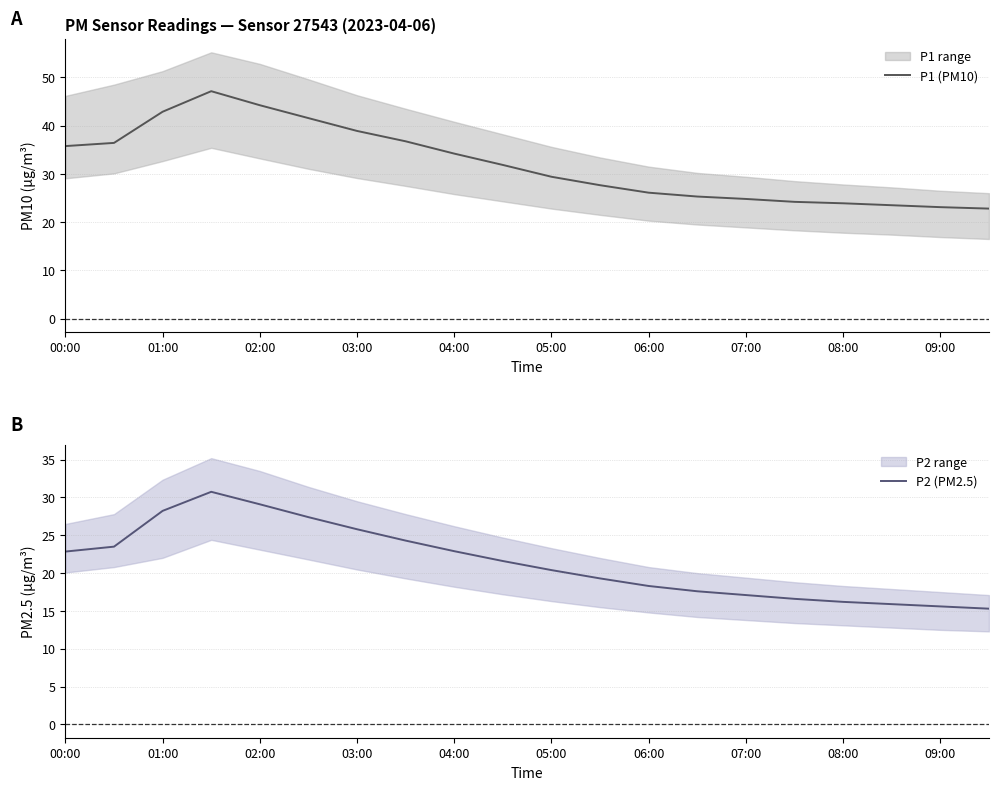

True or false: P1 (PM10) and P2 (PM2.5) intersect in this chart.

False